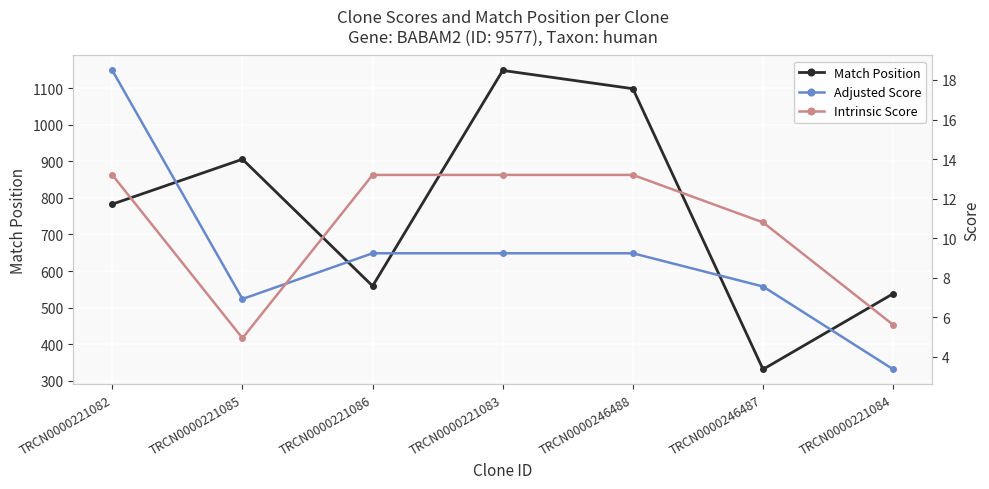

What is the sum of the Adjusted Score values at TRCN0000221083 and TRCN0000246488?

18.5